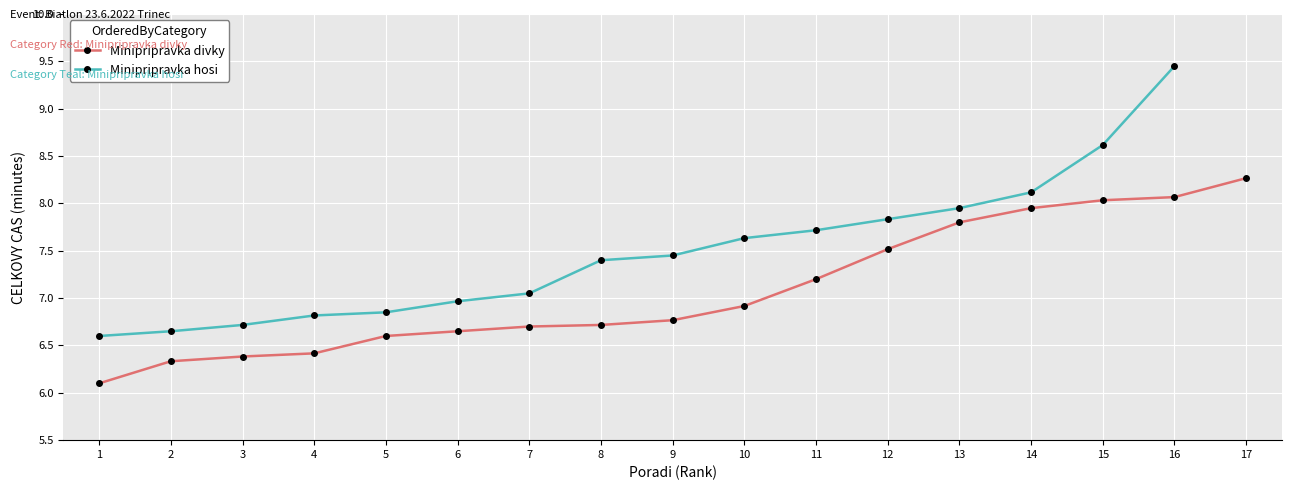

Reading right to left, what are all the values shown in this chart?

17=8.3	16=8.1	15=8.0	14=8.0	13=7.8	12=7.5	11=7.2	10=6.9	9=6.8	8=6.7	7=6.7	6=6.7	5=6.6	4=6.4	3=6.4	2=6.3	1=6.1